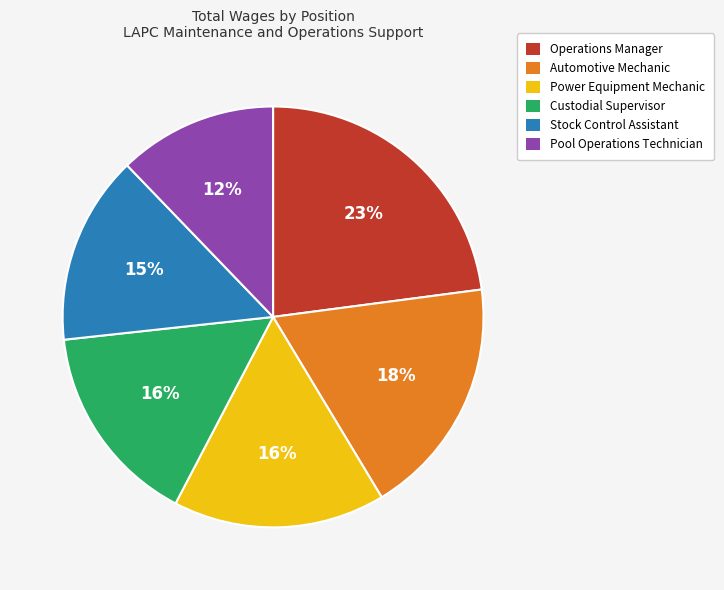

Is the sum of Operations Manager and Automotive Mechanic greater than half?

No